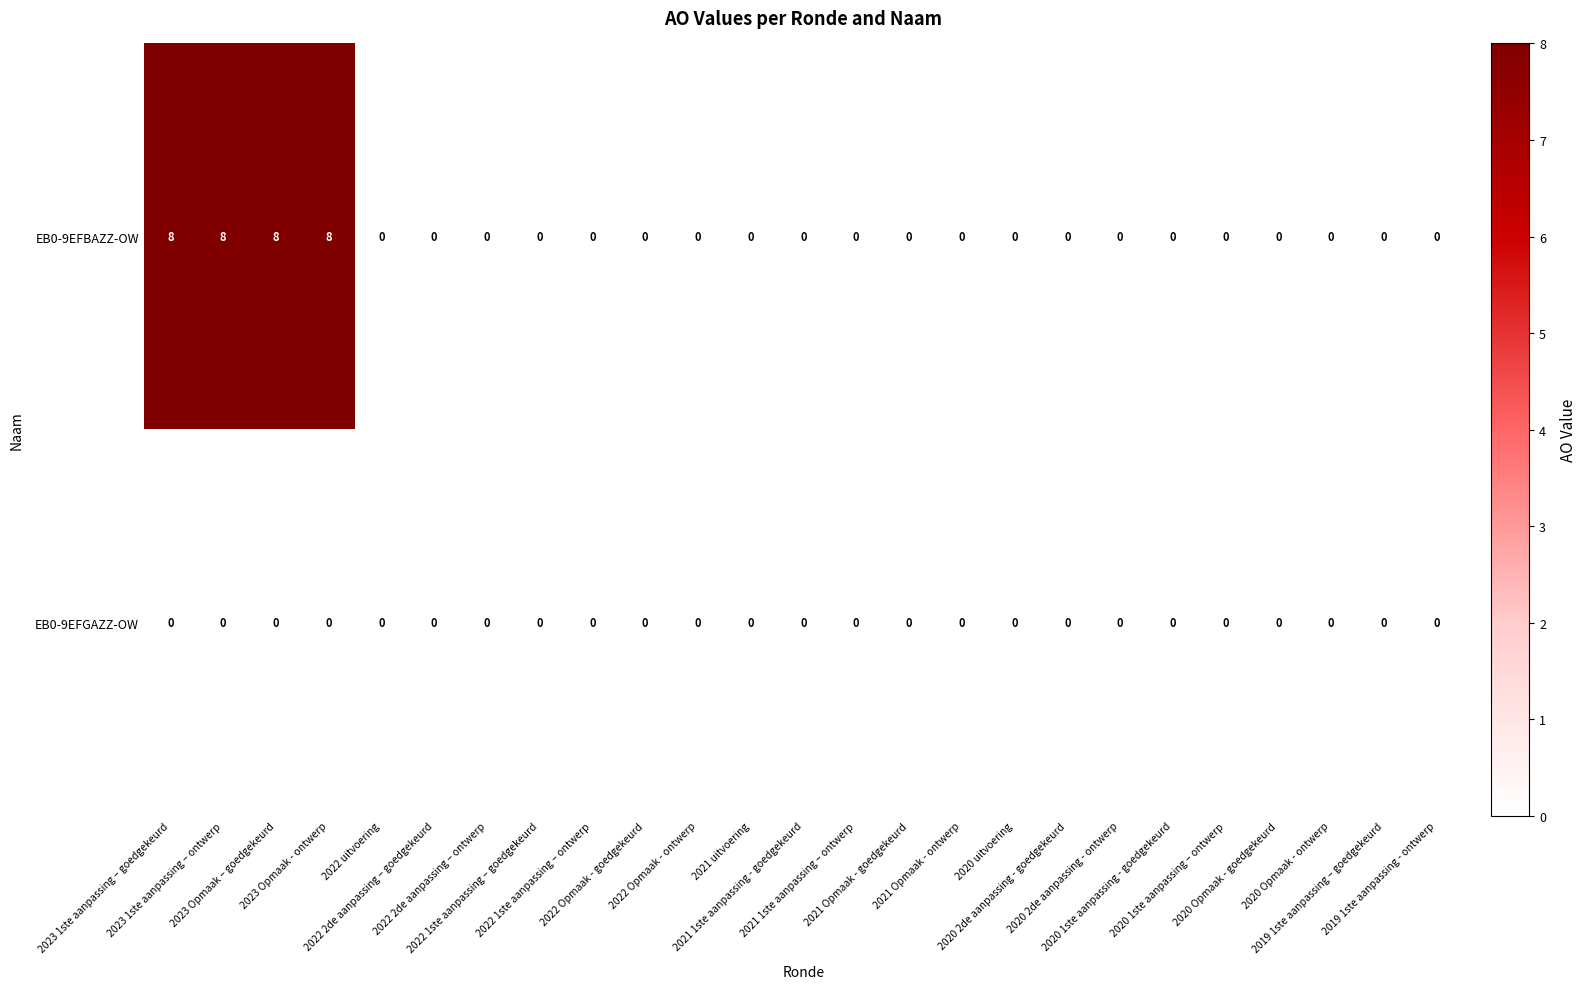

What is the difference between the maximum and minimum values in the EB0-9EFBAZZ-OW series?

8